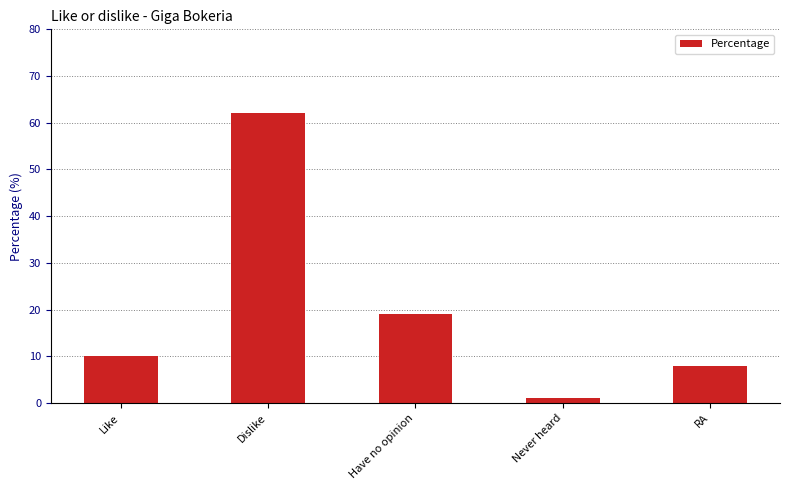

At which category does the chart reach its minimum across all series?

Never heard